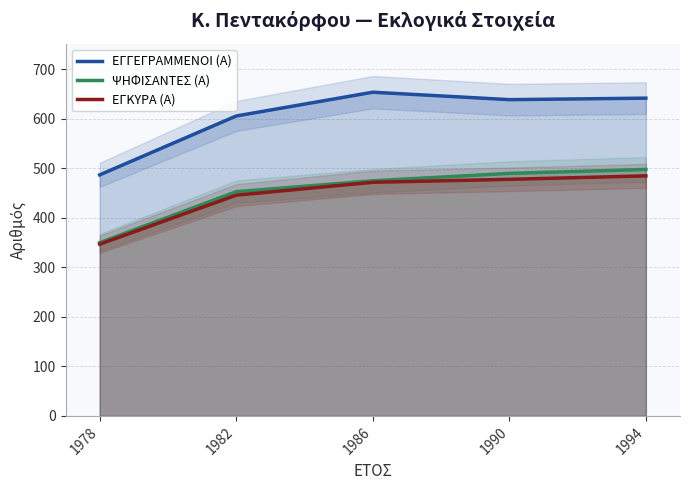

What is the average value of the ΨΗΦΙΣΑΝΤΕΣ (Α) series?

453